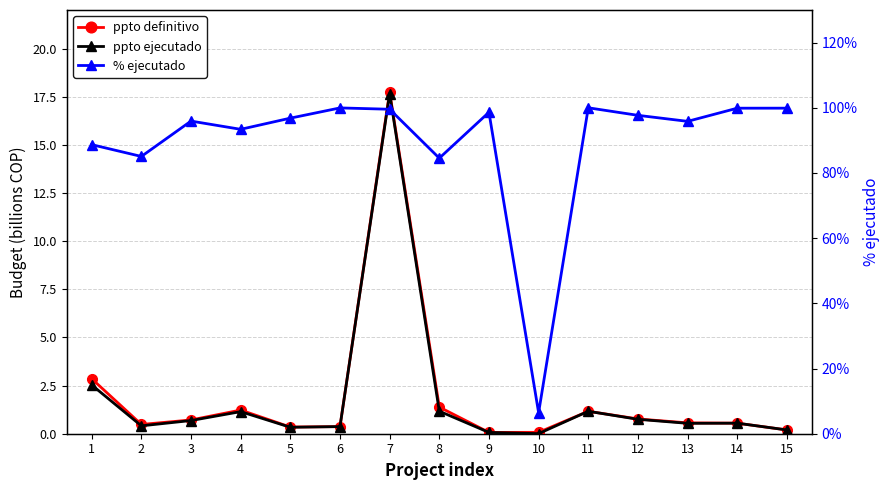

What is the difference between the ppto definitivo values at 8 and 9?

1.3